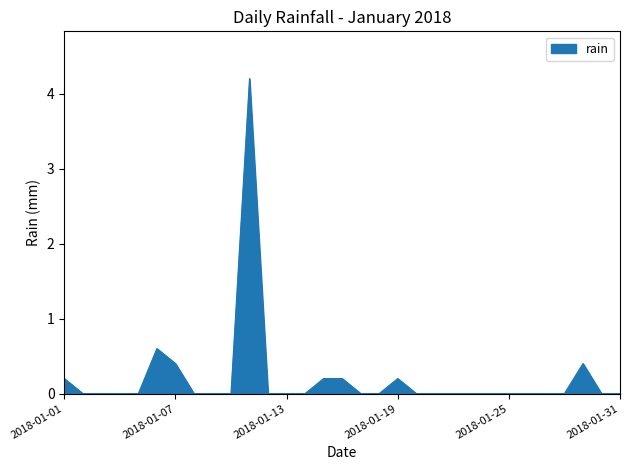

What is the difference between the maximum and minimum values?

4.2